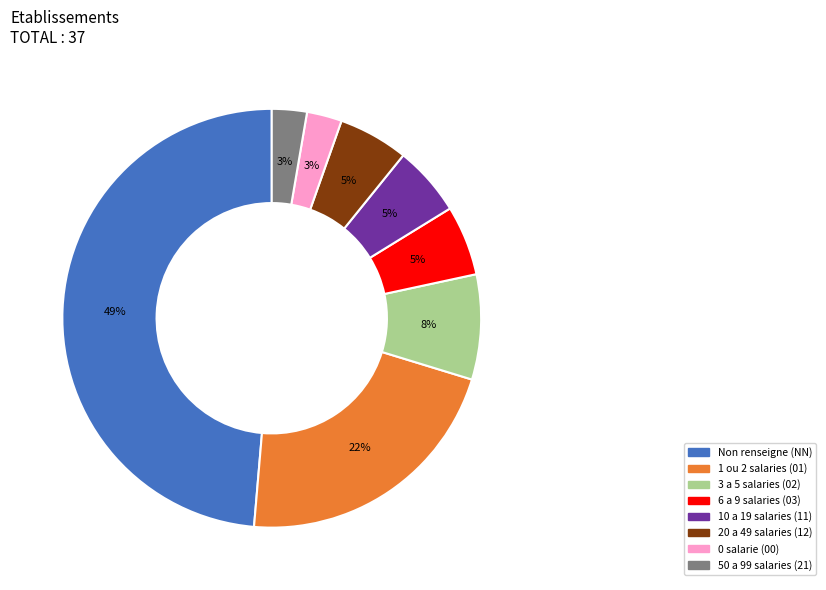

To the nearest percent, what is the average slice percentage?

12%